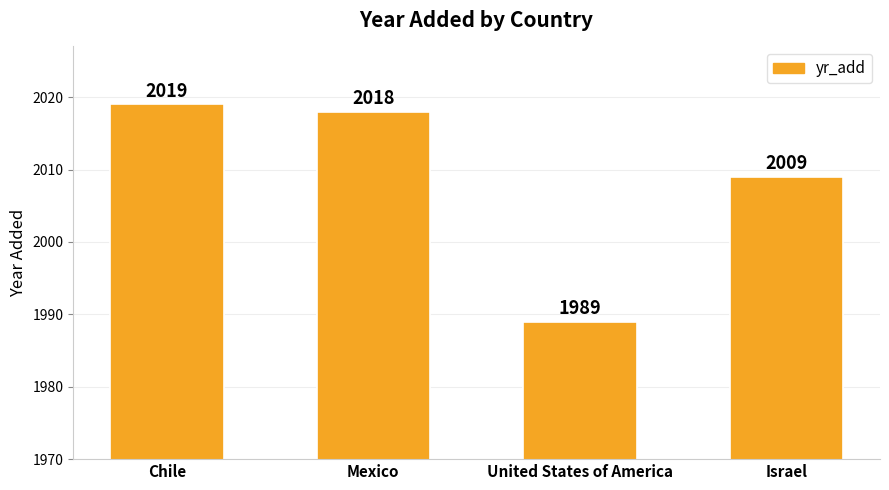

What is the minimum value shown in the chart?

1989